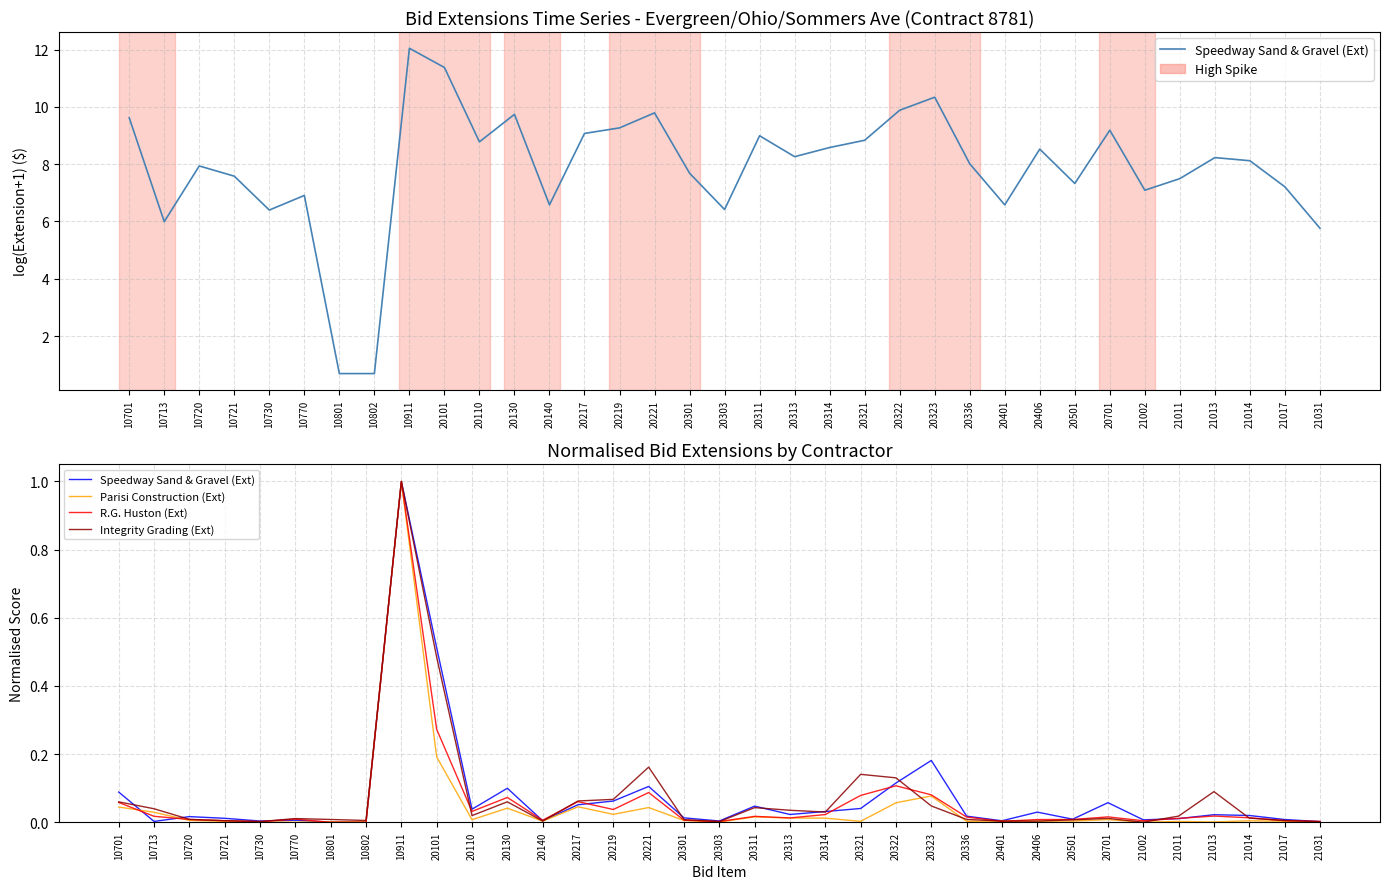

Where do Speedway Sand & Gravel (Ext) and Parisi Construction (Ext) first cross each other?

10701 and 10713